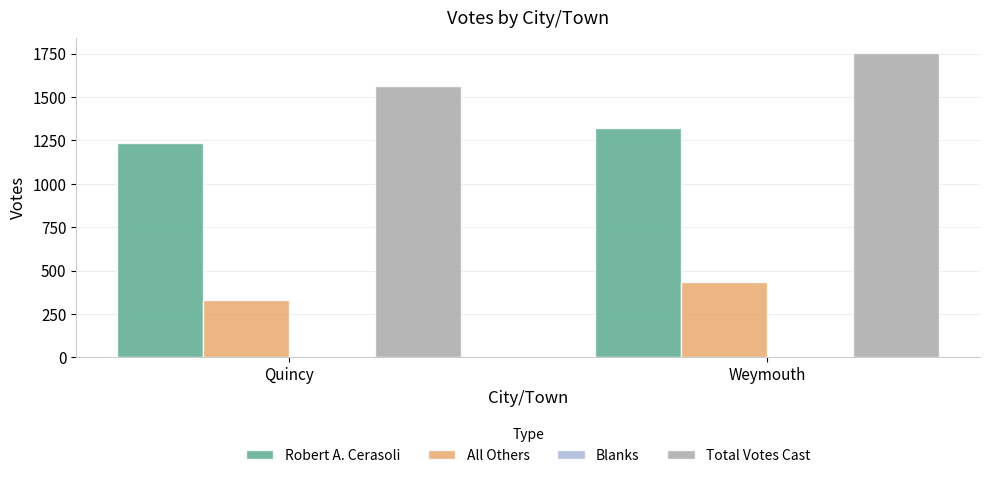

Rank the categories by Robert A. Cerasoli value from highest to lowest.

Weymouth, Quincy